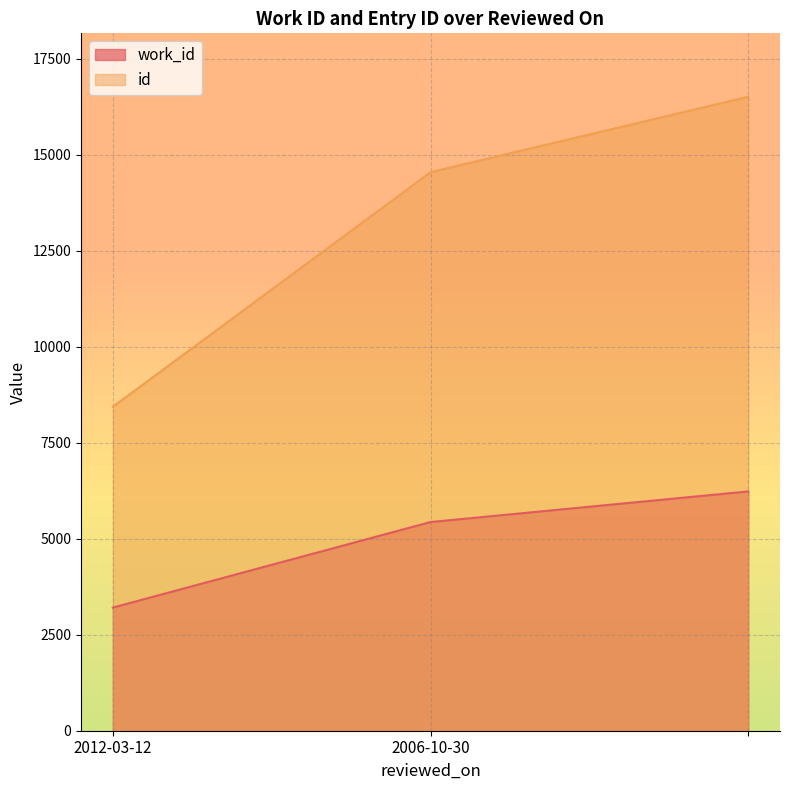

What is the value of the work_id point at the 1st from the left?

3206